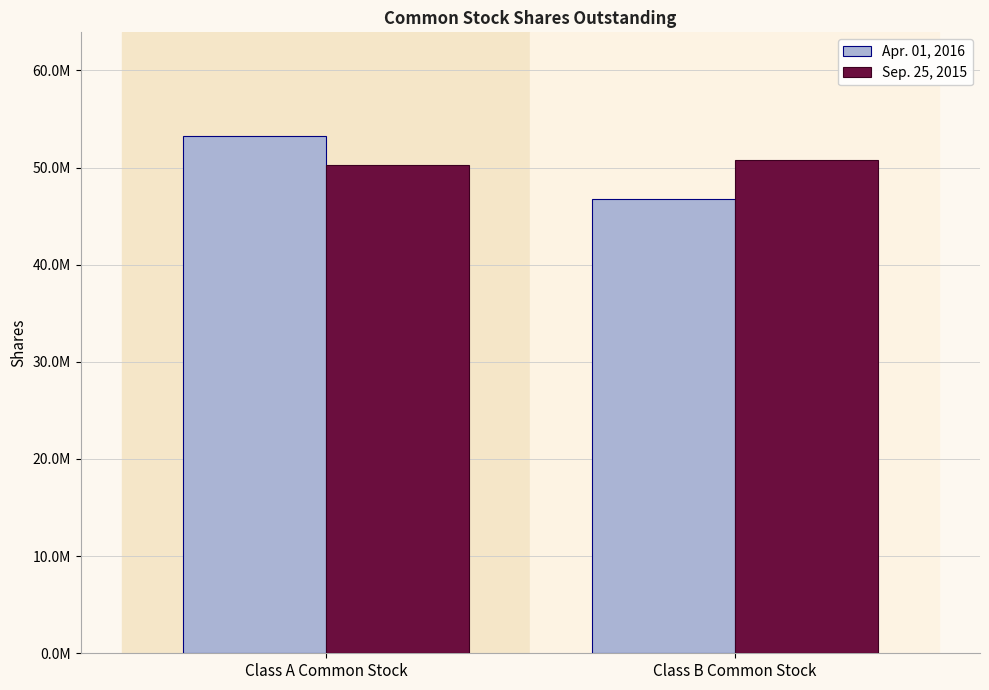

Which category has the lowest value in the Sep. 25, 2015 series?

Class A Common Stock